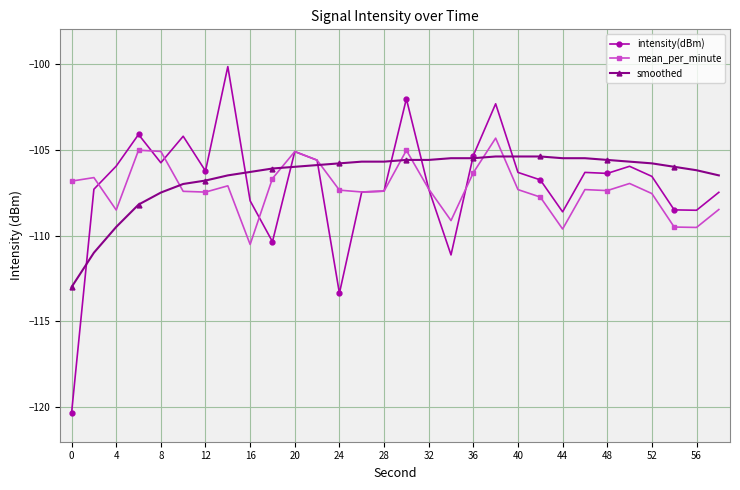

Does the chart display data point markers on the line(s)?

Yes